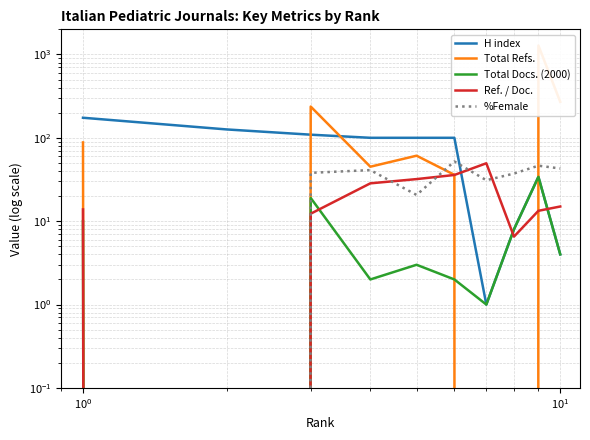

True or false: Total Docs. (2000) and %Female cross at least once.

False